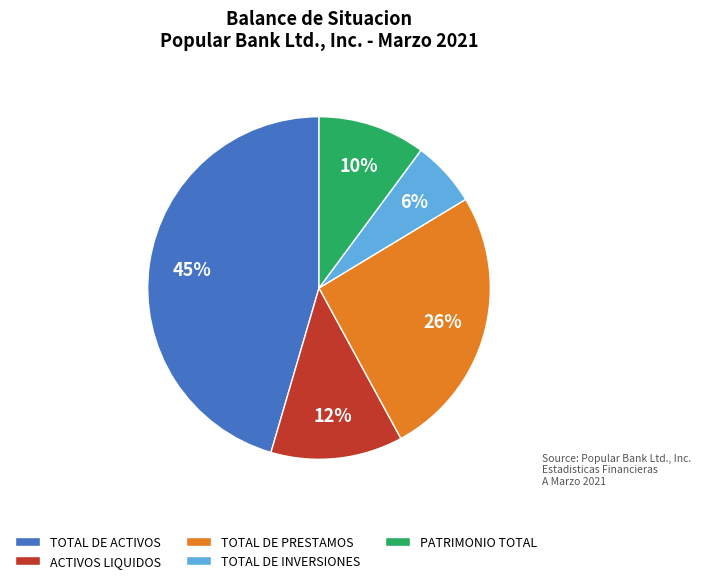

Which category has the biggest portion of the pie?

TOTAL DE ACTIVOS